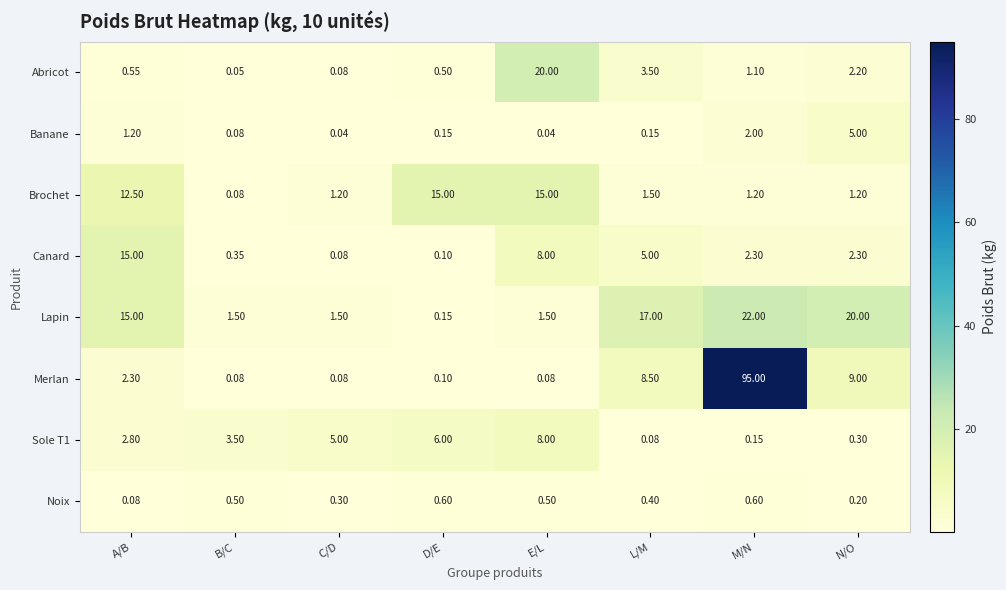

At which label does Brochet reach its minimum?

B/C